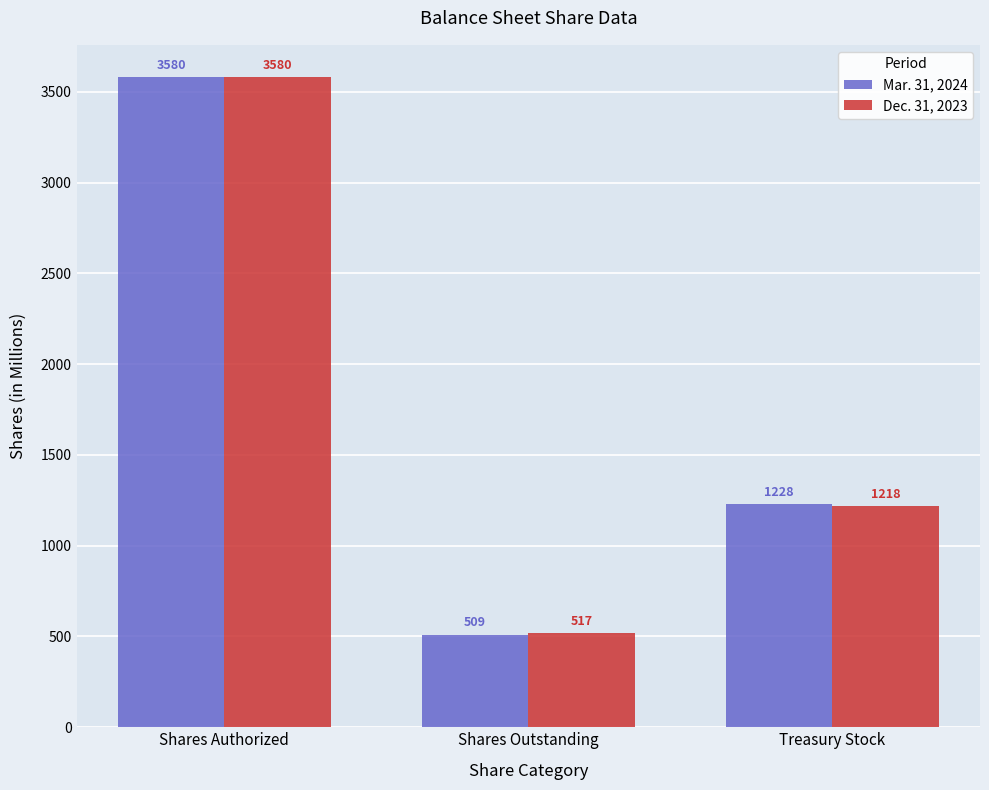

Which series has the largest range (max minus min)?

Mar. 31, 2024